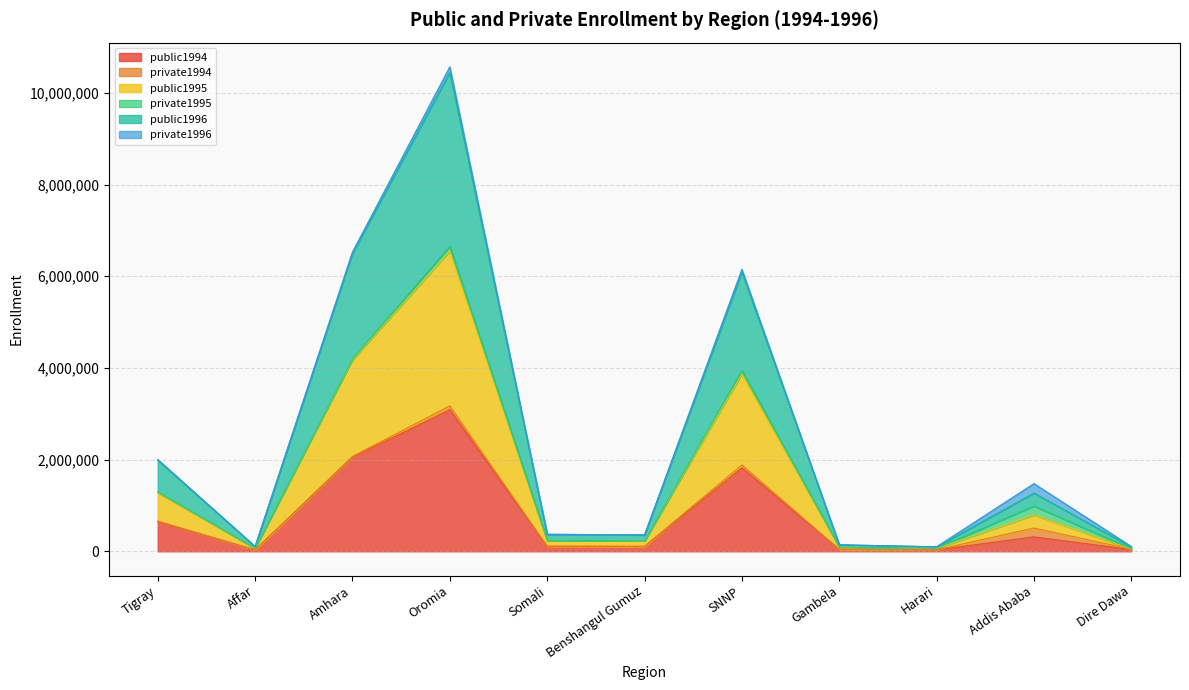

Where is the first local maximum for public1996?

Oromia